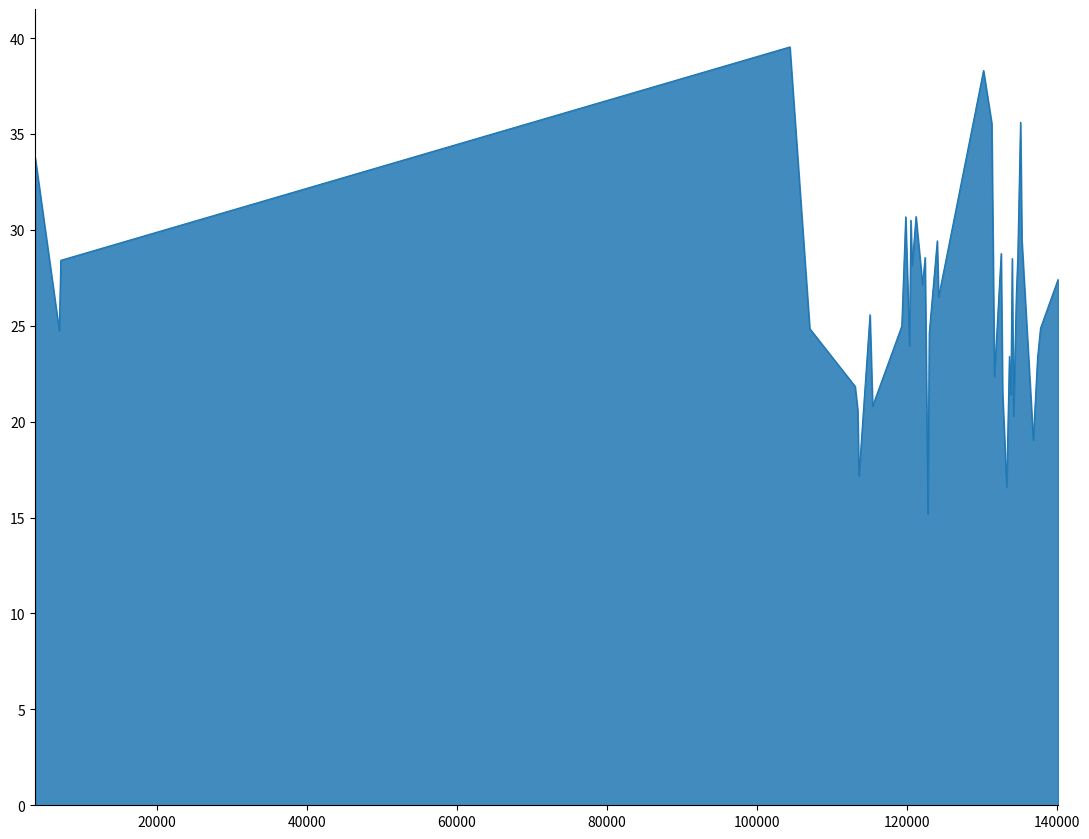

What is the average value?

26.2